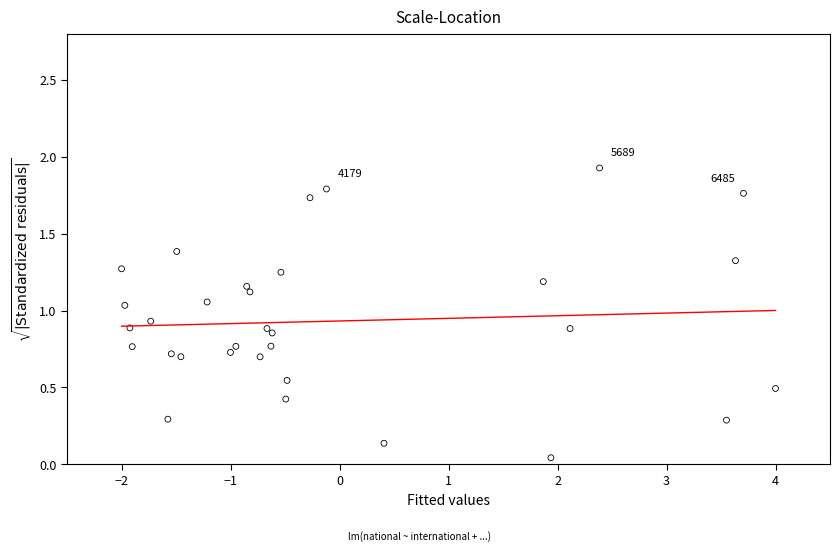

What is the range of X values (max minus min)?

6.0